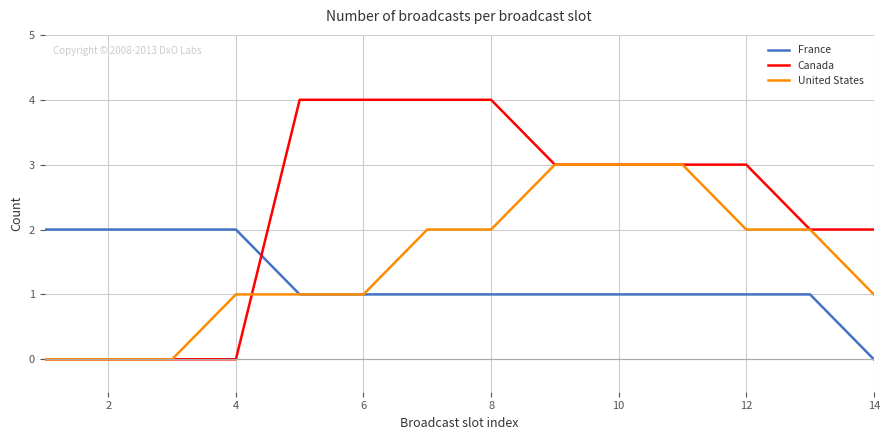

Which series has the largest range (max minus min)?

Canada